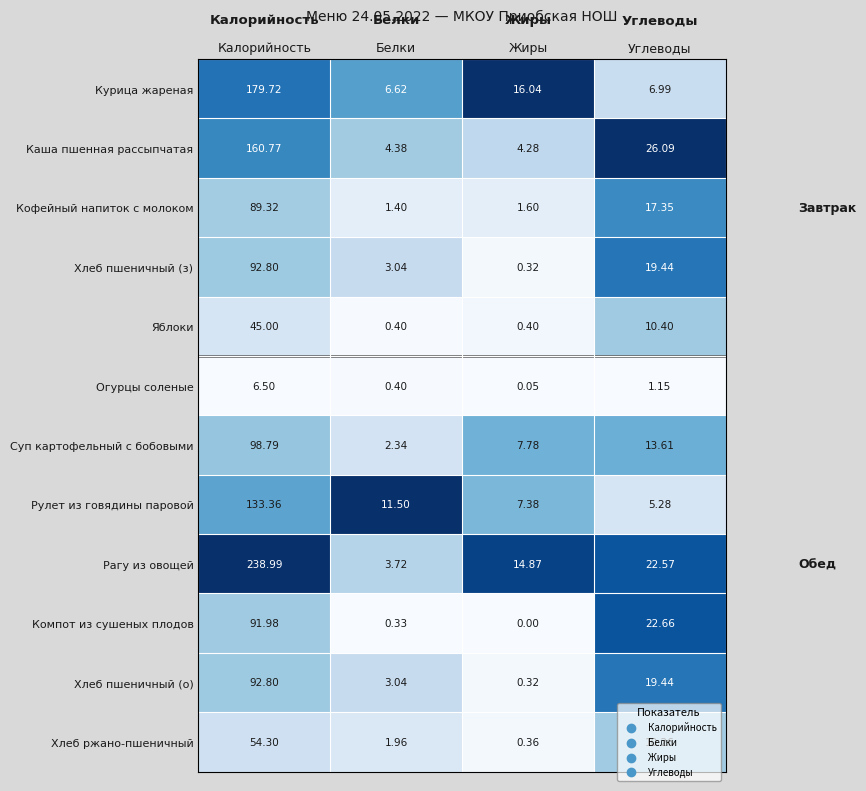

Is the value of Рулет из говядины паровой at Калорийность greater than the value of Рагу из овощей at Калорийность?

No